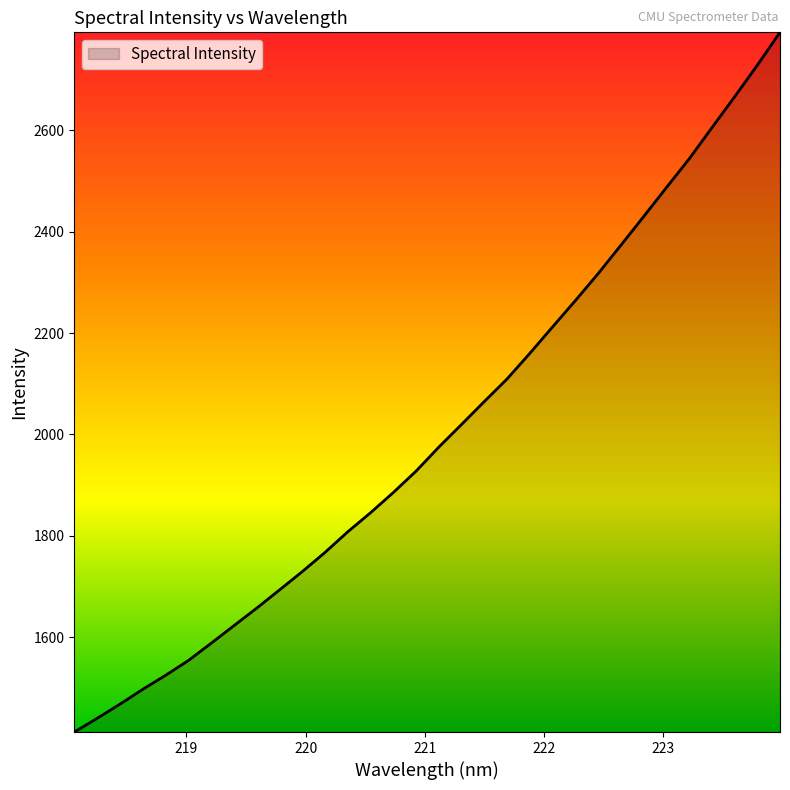

What is the difference between the maximum and minimum values?

1380.1